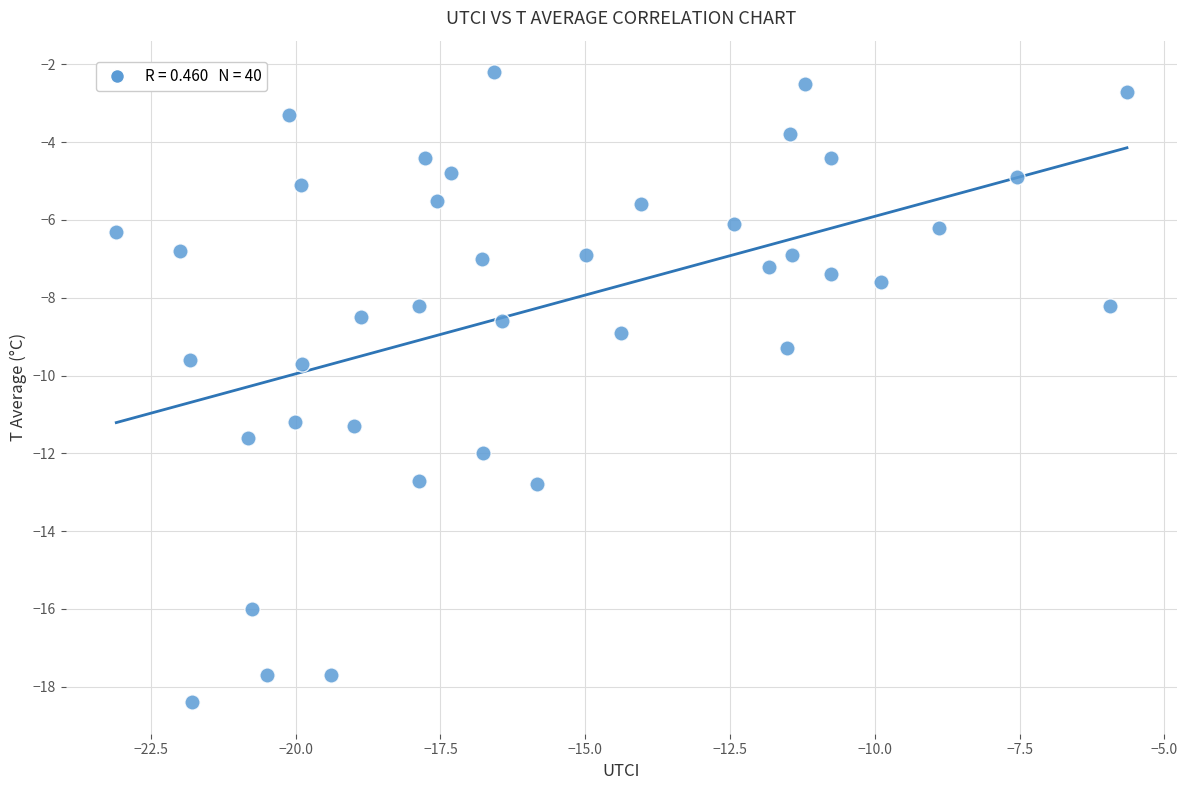

What is the range of Y values (max minus min)?

16.2